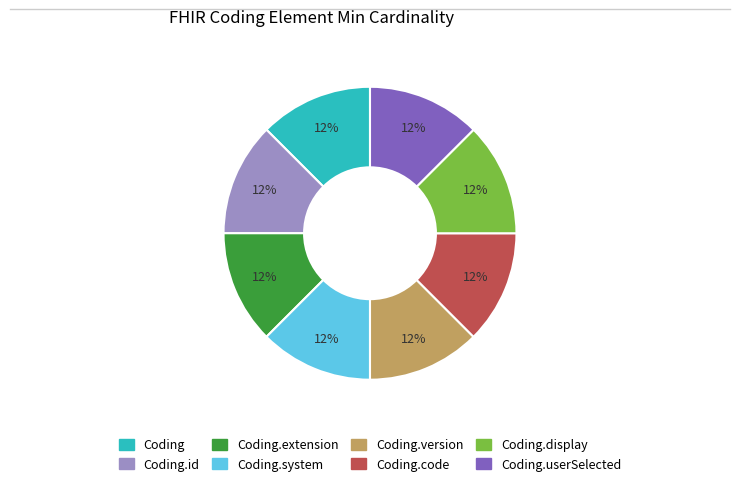

To the nearest percent, what is the average slice percentage?

12%